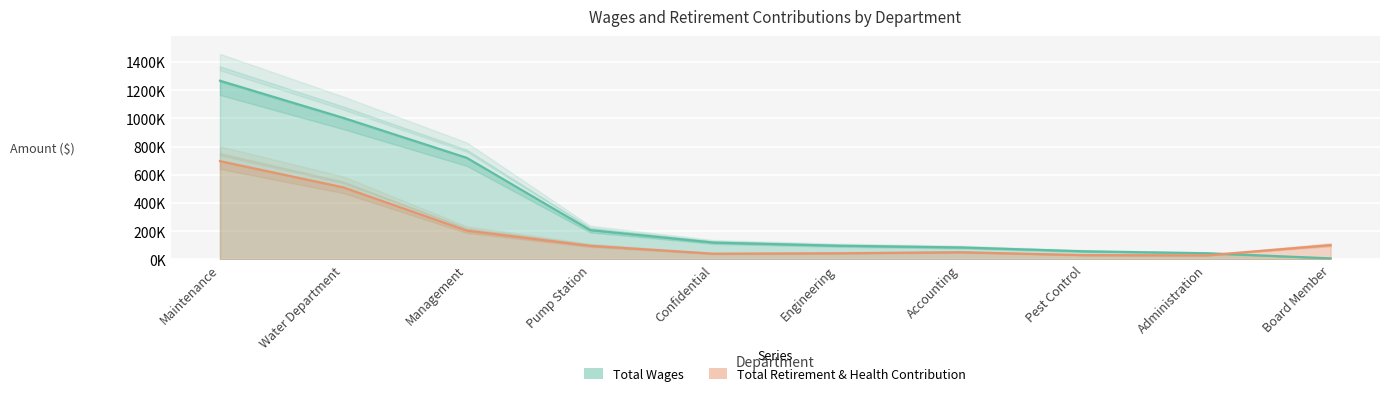

List the labels in order of Total Retirement & Health Contribution value, smallest first.

Administration, Pest Control, Confidential, Engineering, Accounting, Pump Station, Board Member, Management, Water Department, Maintenance